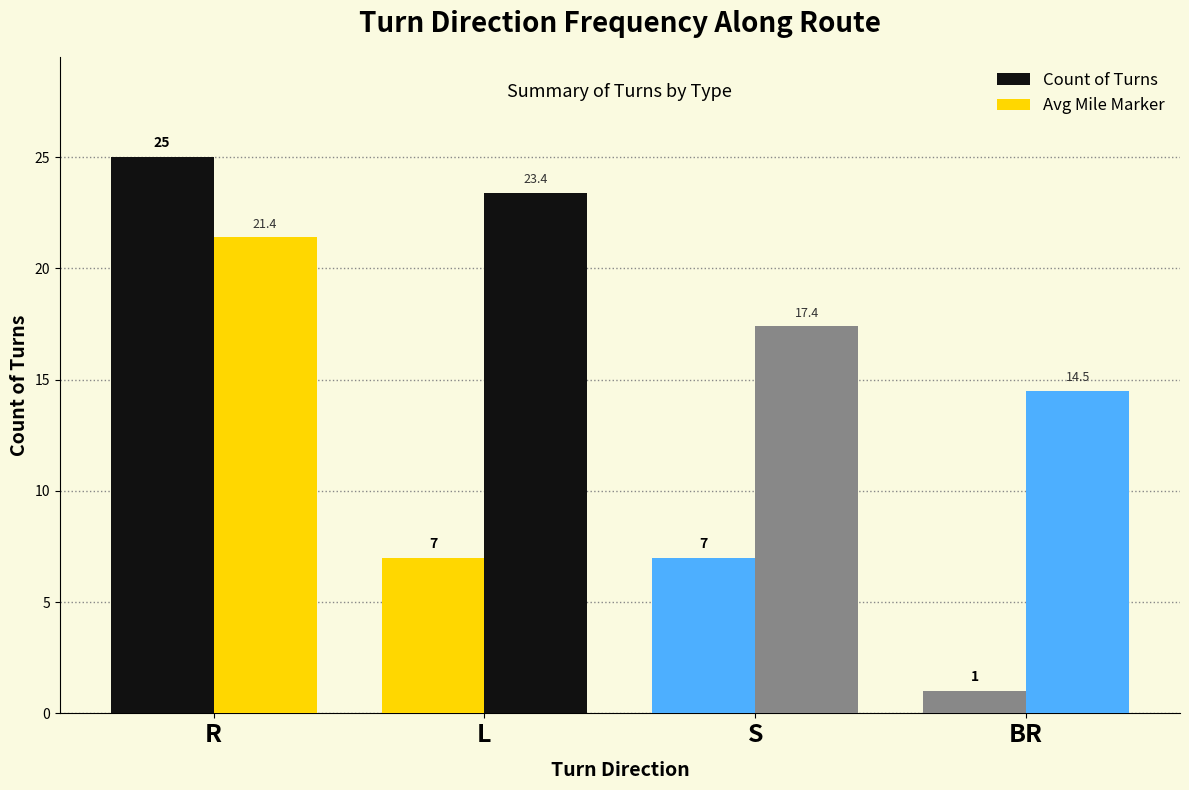

What is the label of the 1st bar from the left?

R